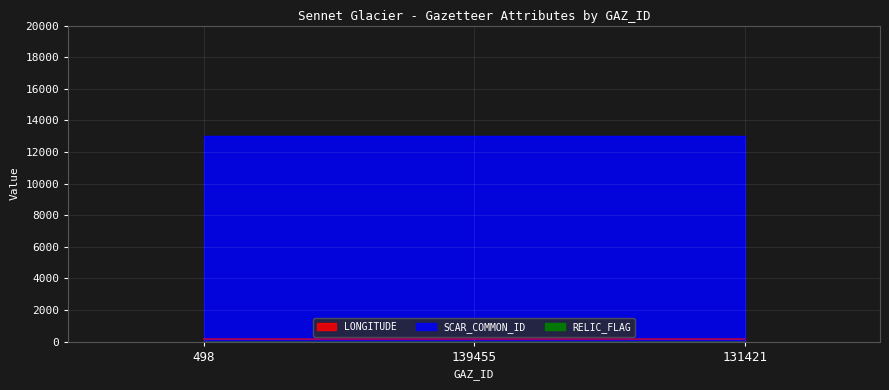

List the labels in order of SCAR_COMMON_ID value, smallest first.

498, 139455, 131421